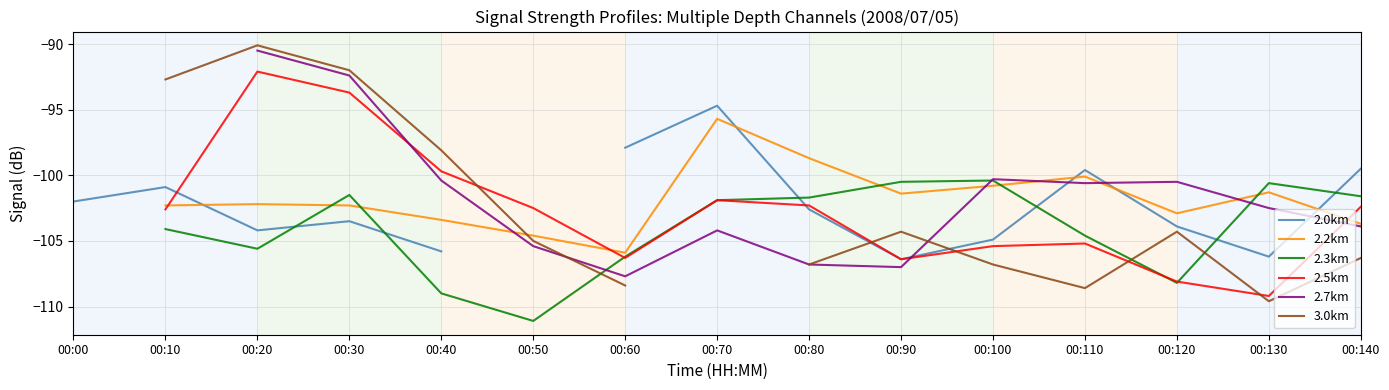

The value of 2.2km at 00:90 is -164.0. True or false?

False